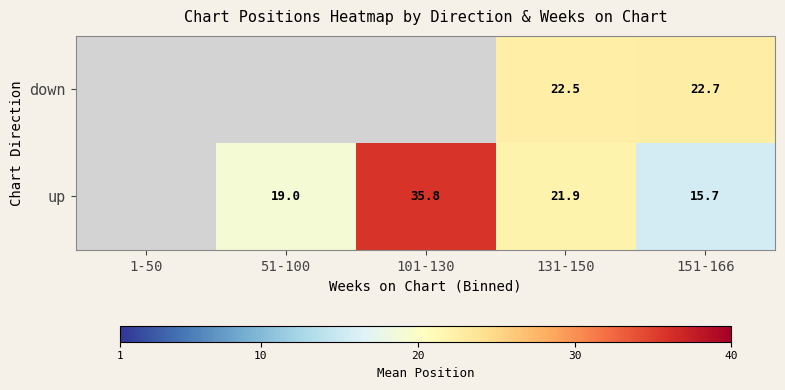

At which category is the sum across all series the highest?

131-150